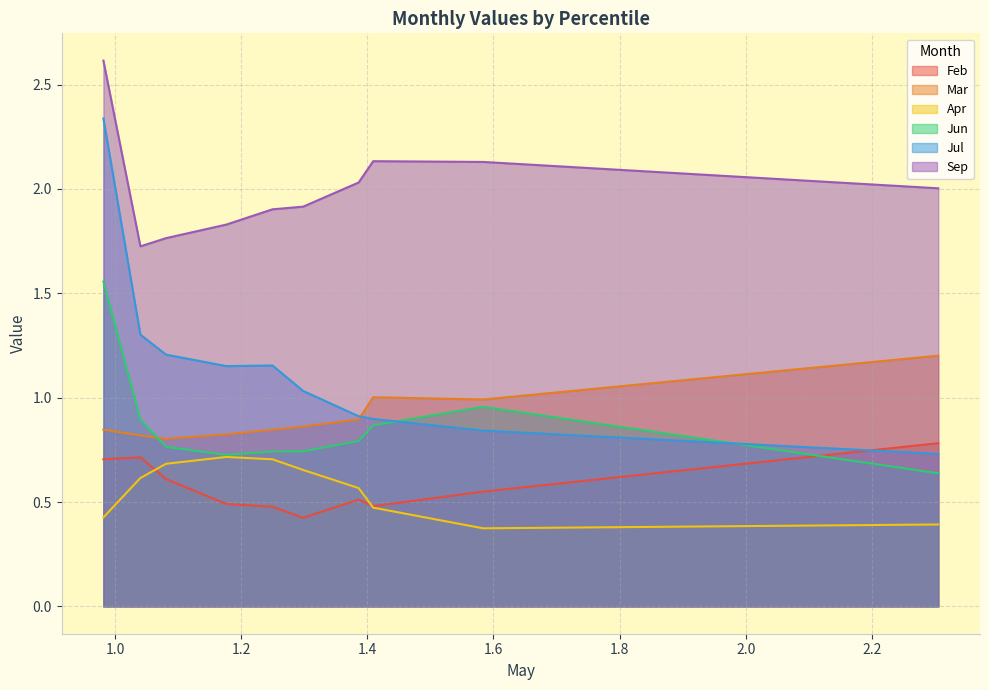

What is the spread (max minus min) of values at pct55?

1.5